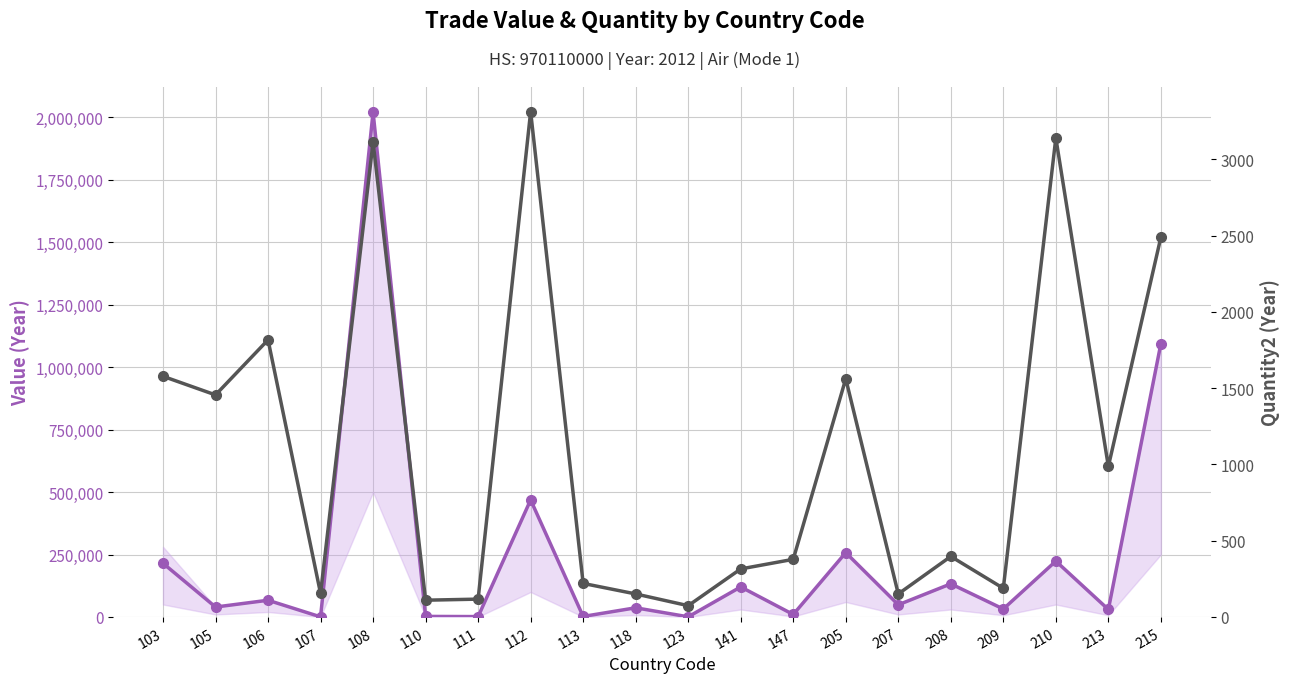

How many values in the Value-Year series are below 48739?

10